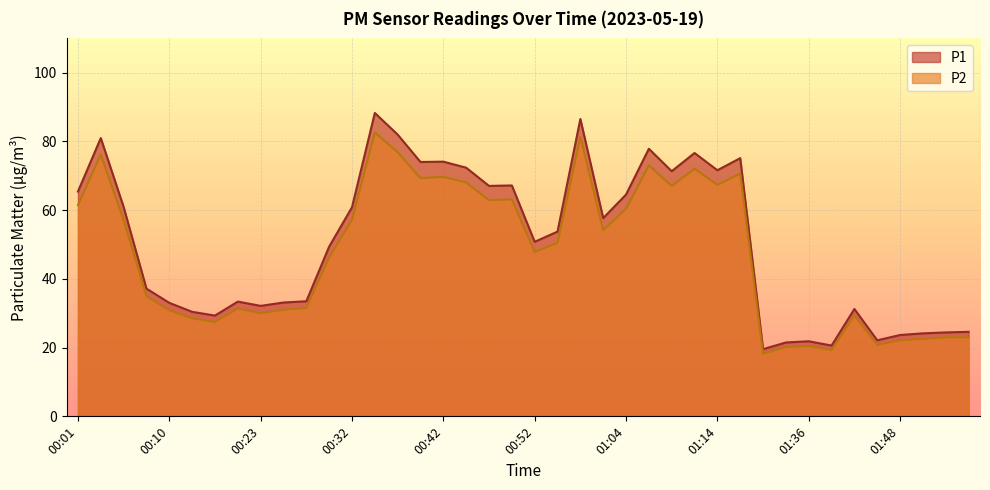

What is the maximum value shown in the chart?

88.3